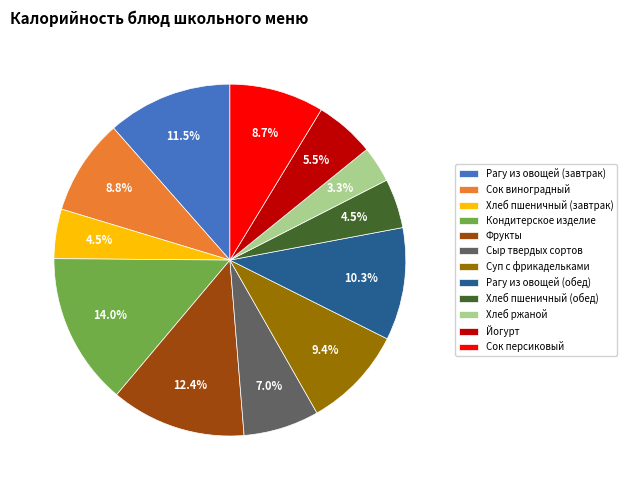

The Кондитерское изделие slice represents 14% of the pie. True or false?

True